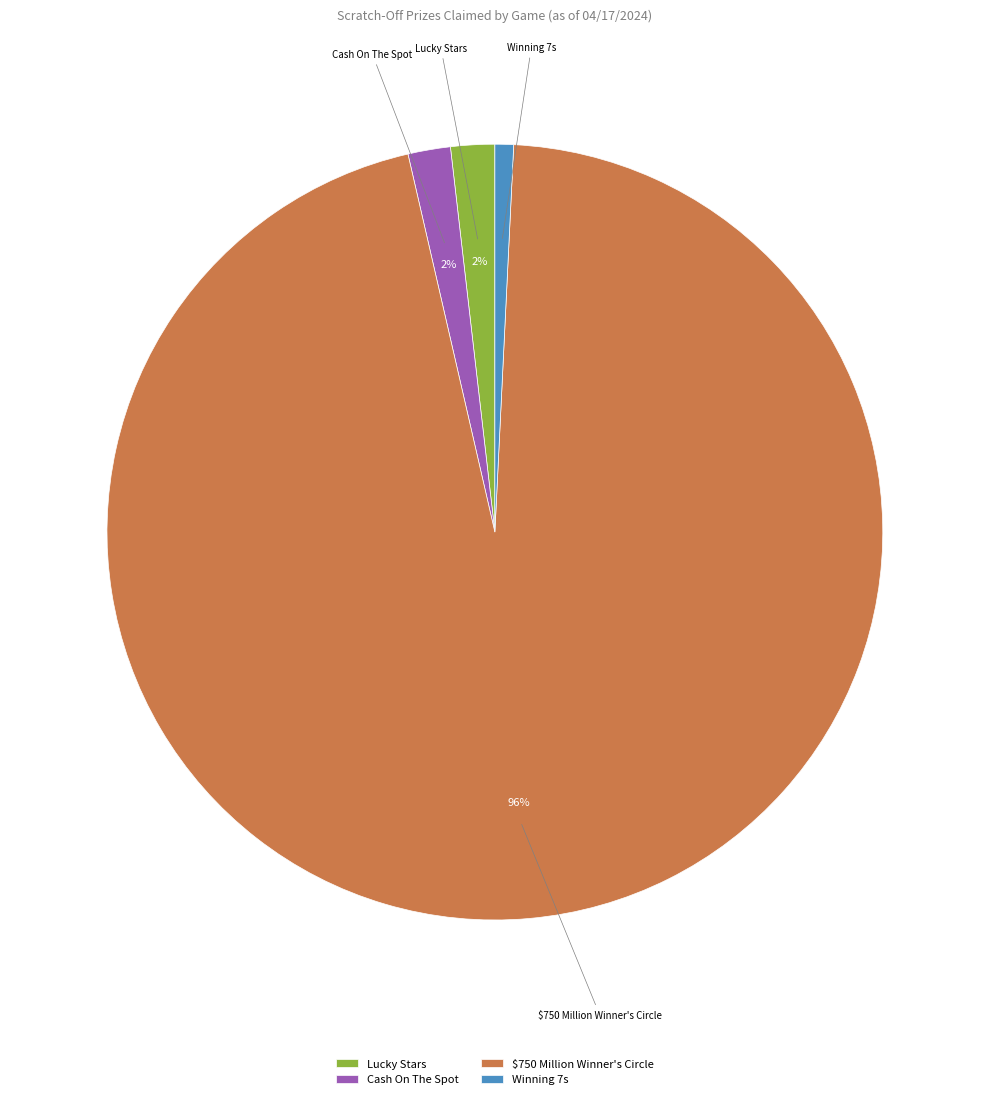

Does any single category account for the majority?

Yes